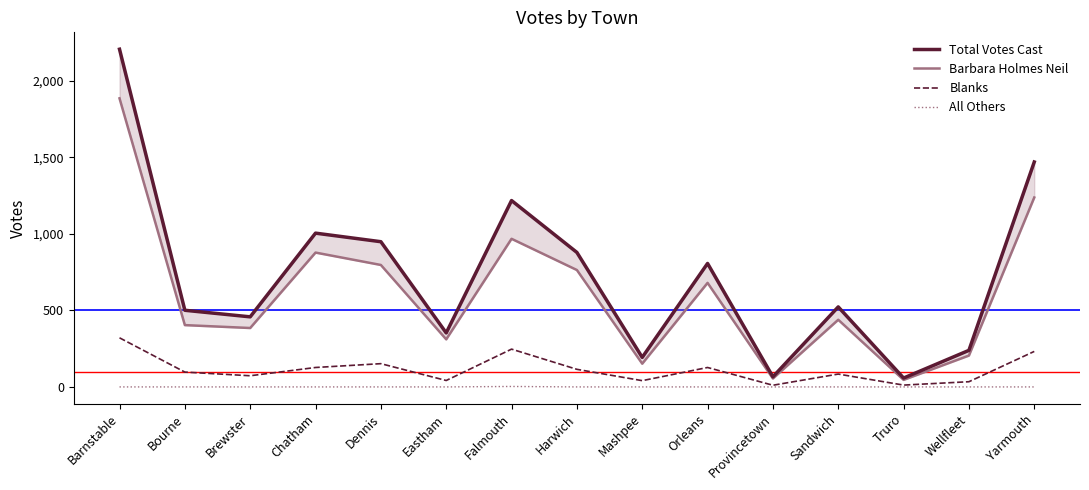

Which series has the largest range (max minus min)?

Total Votes Cast